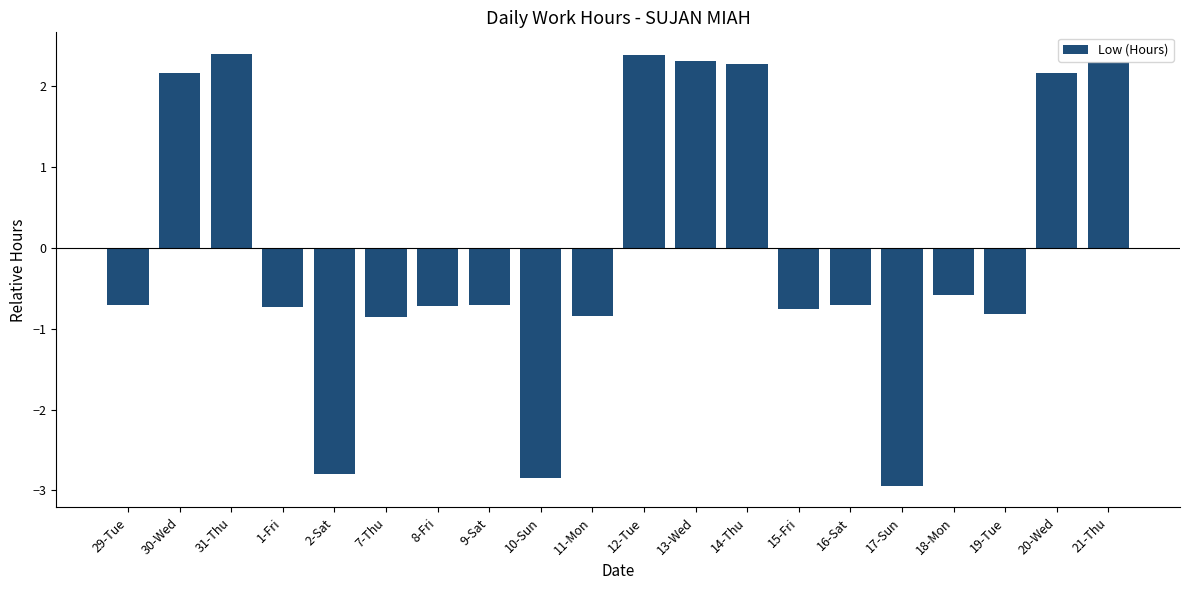

What is the sum of the values at 10-Sun and 20-Wed?

-0.7